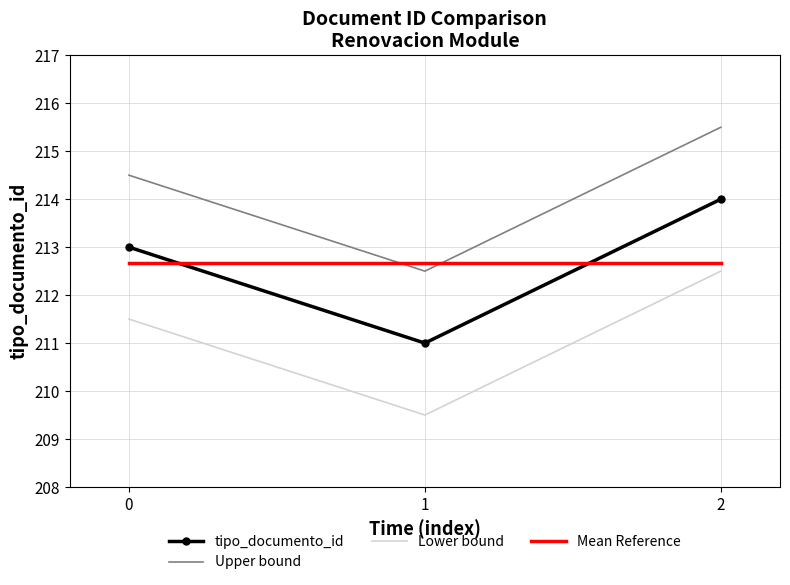

Count the number of data series in this chart.

4